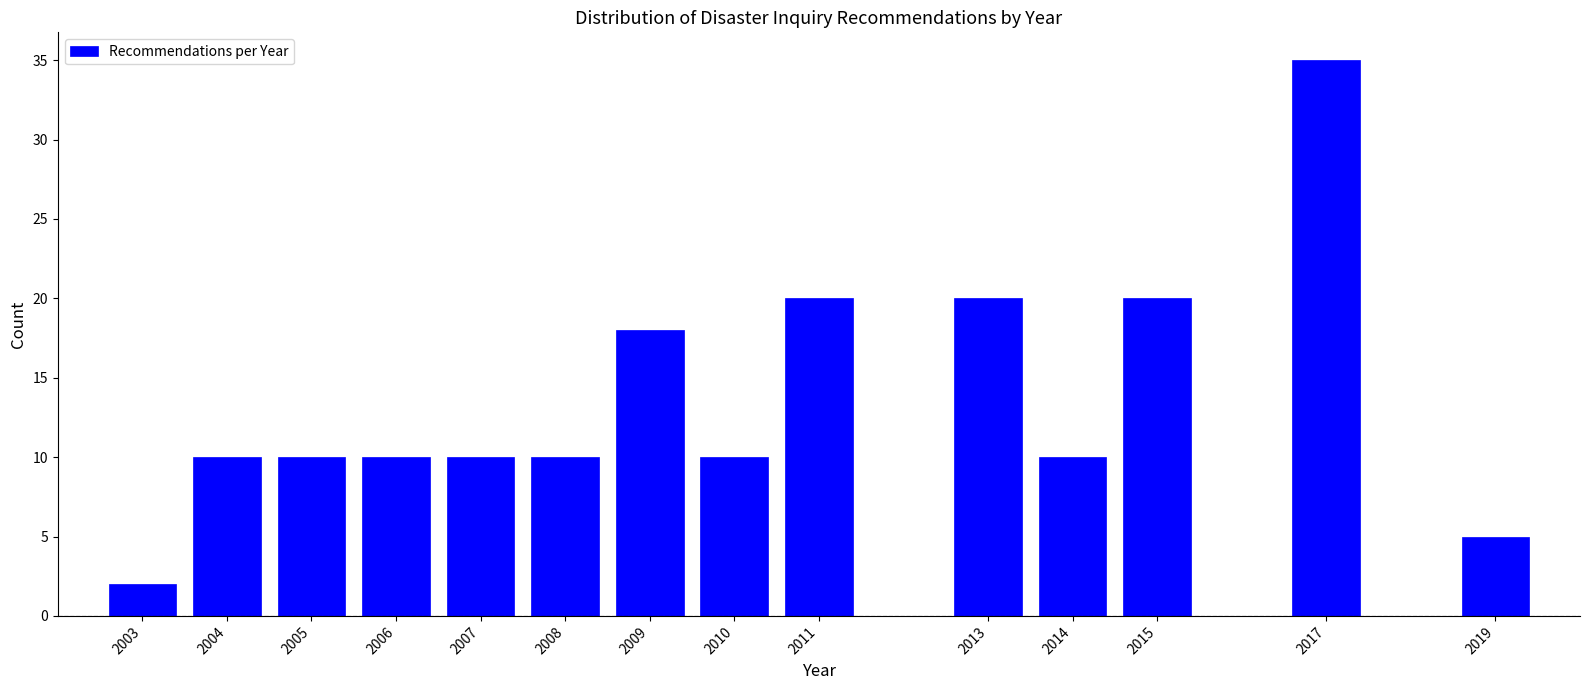

Reading left to right, what are all the values shown in this chart?

2	10	10	10	10	10	18	10	20	20	10	20	35	5